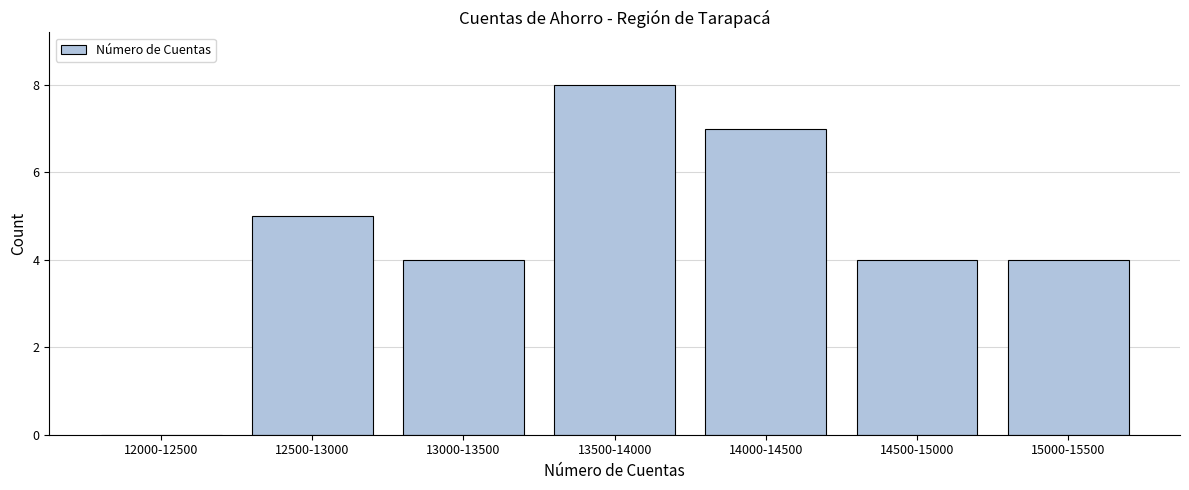

Reading left to right, what are all the values shown in this chart?

12000-12500=0	12500-13000=5	13000-13500=4	13500-14000=8	14000-14500=7	14500-15000=4	15000-15500=4